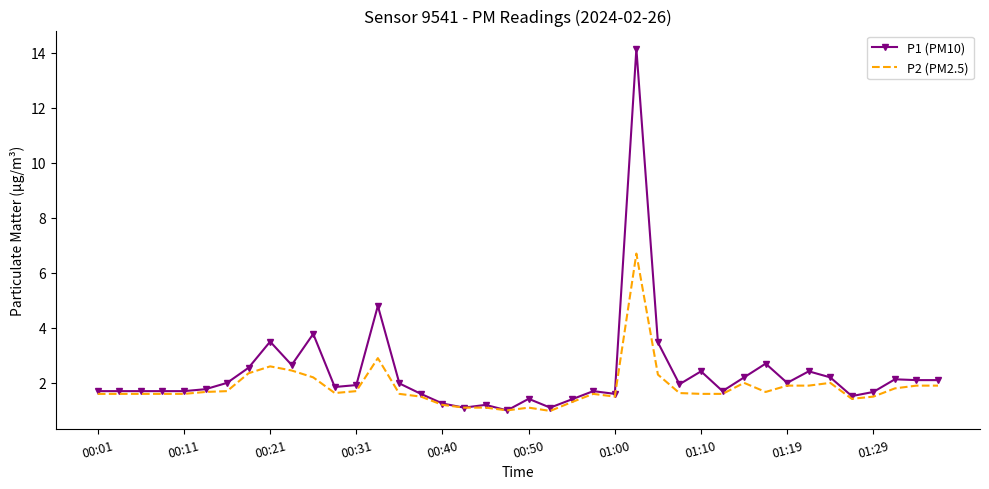

Which series has the widest spread of values?

P1 (PM10)